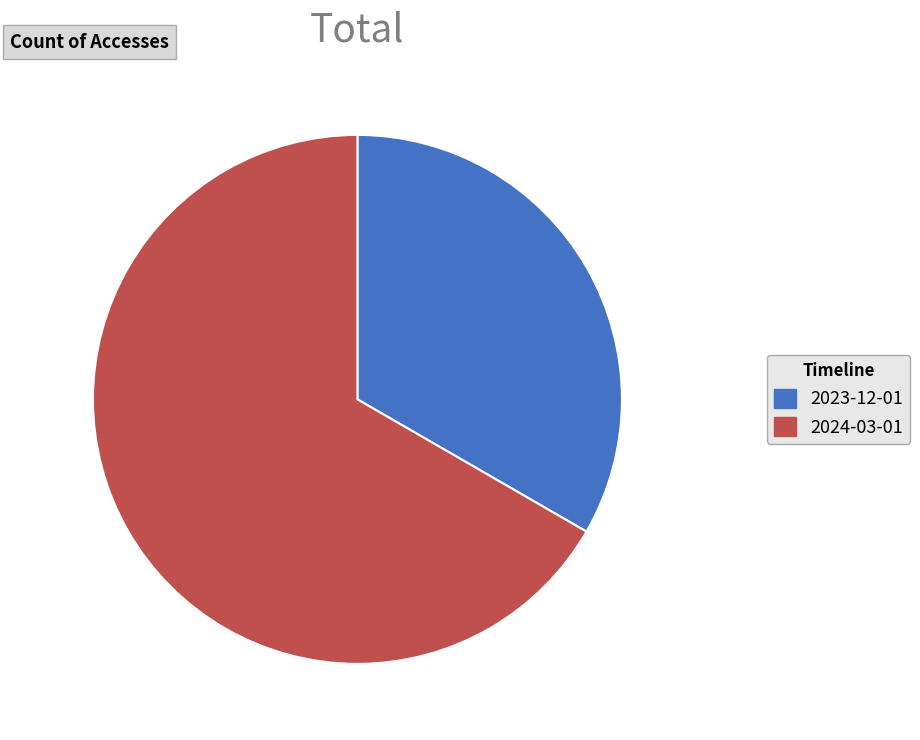

How many segments does this pie chart have?

2